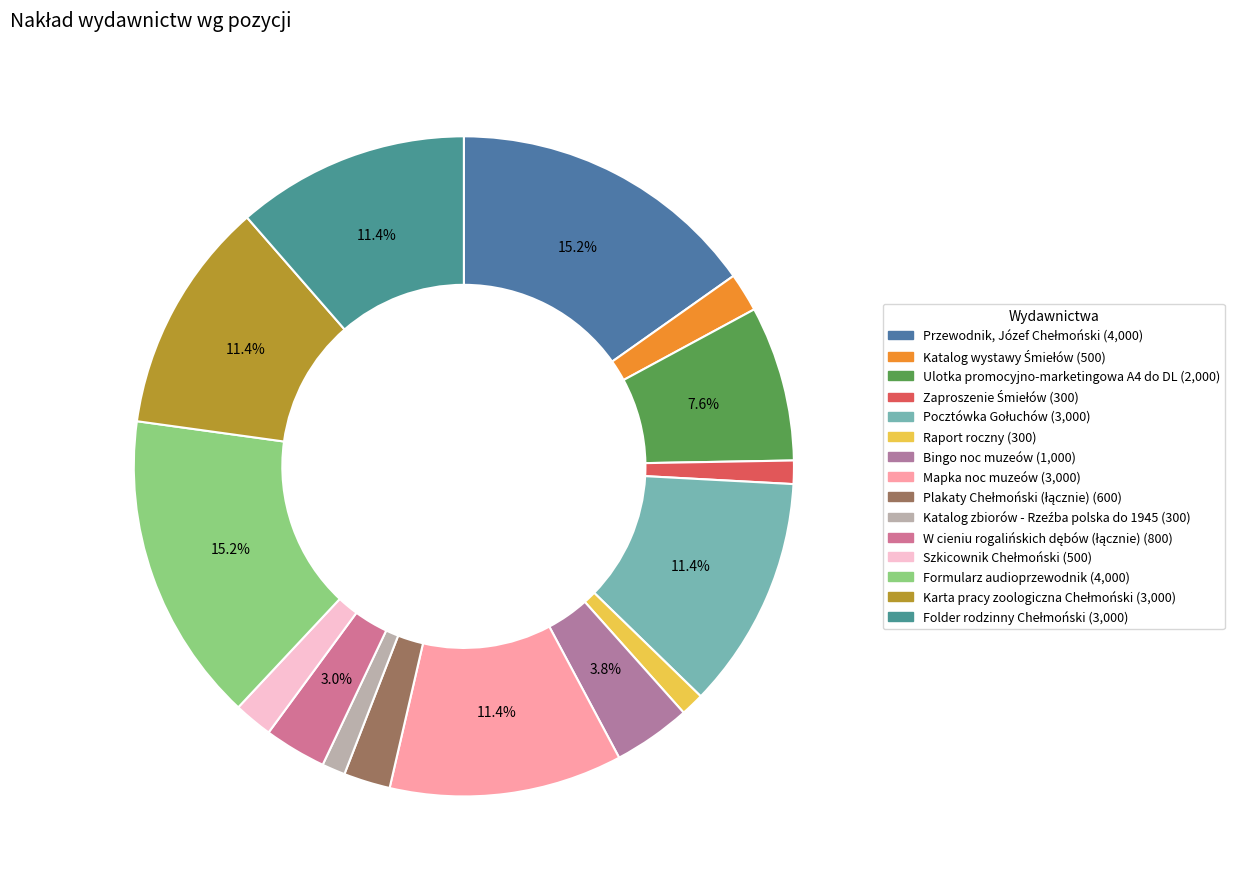

What is the change in value from Pocztówka Gołuchów to Szkicownik Chełmoński?

-2500